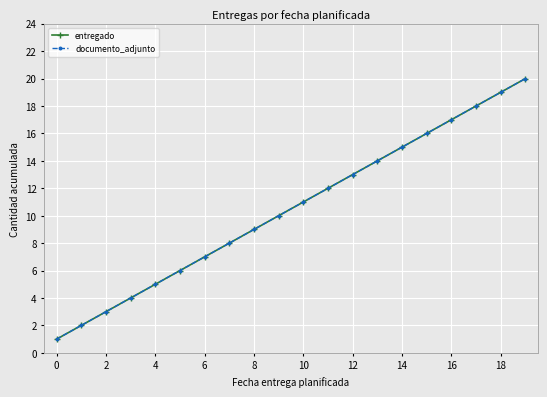

Is this an area chart (filled region under the line)?

No